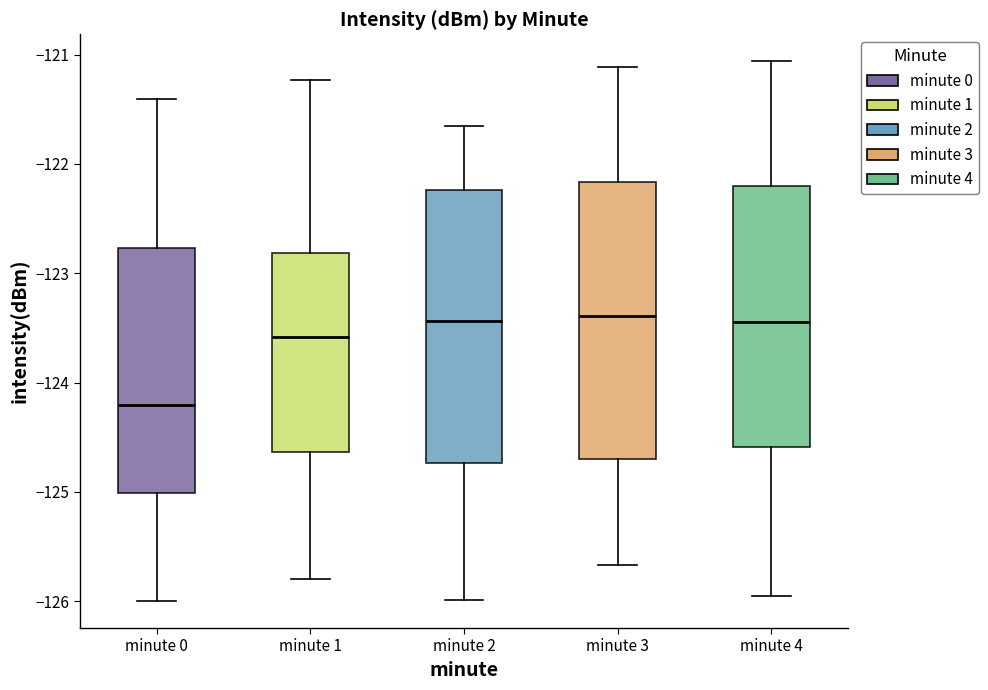

Reading left to right, read every box against the y-axis: the position of its median line, the range the box covers, and the ends of its whiskers. The values are not printed on the chart, so give them approximately, as read against the axis.

minute 0: median -124.2, box -125.0 to -122.8, whiskers -126.0 to -121.4
minute 1: median -123.6, box -124.6 to -122.8, whiskers -125.8 to -121.2
minute 2: median -123.4, box -124.7 to -122.2, whiskers -126.0 to -121.7
minute 3: median -123.4, box -124.7 to -122.2, whiskers -125.7 to -121.1
minute 4: median -123.5, box -124.6 to -122.2, whiskers -126.0 to -121.1